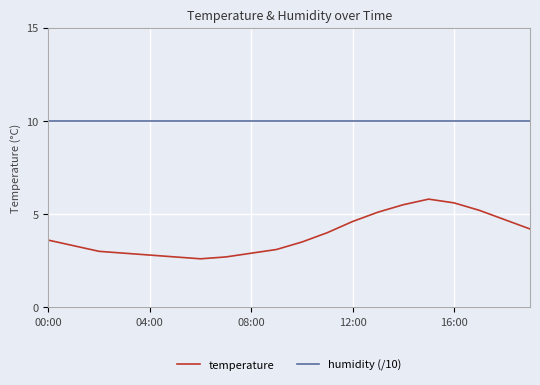

Rank the series by their maximum value, from lowest to highest.

temperature, humidity (/10)